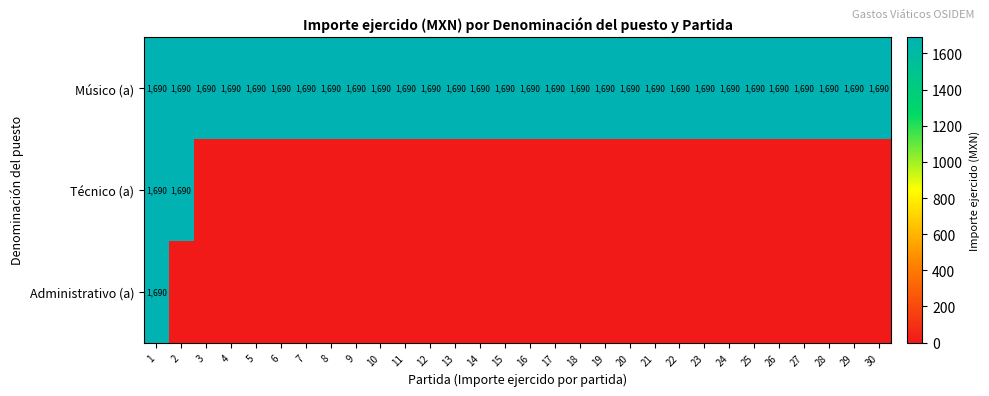

Is it true that Músico (a) equals 603 at 8?

False